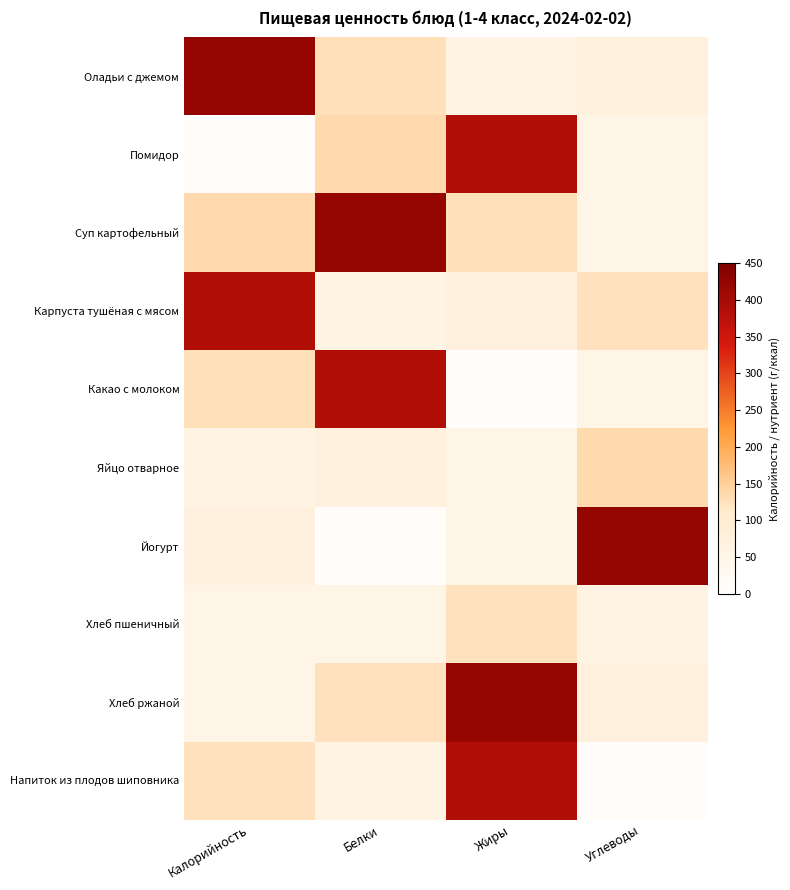

How many categories are shown in the chart?

4